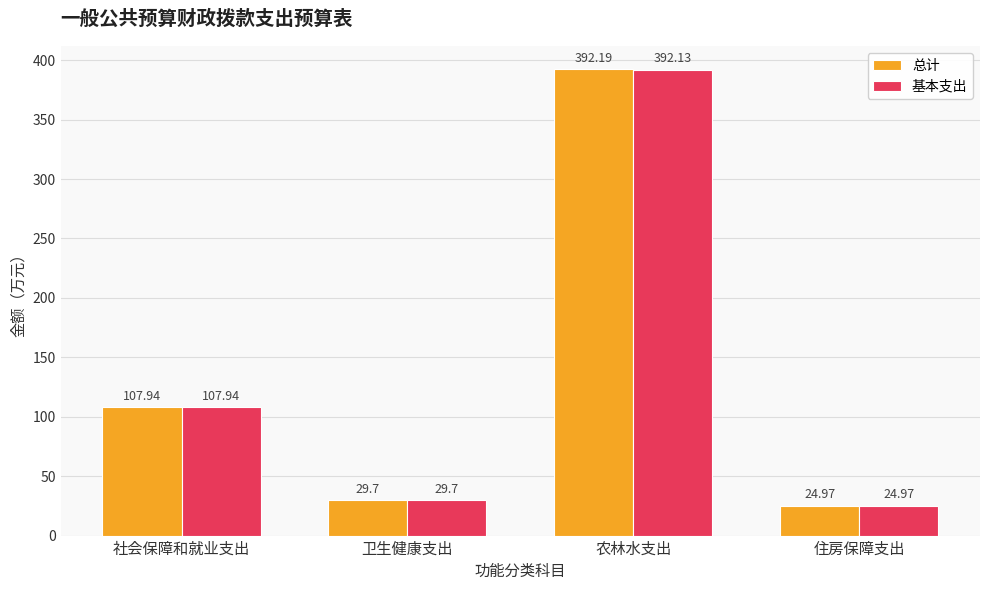

Rank the categories by 基本支出 value from highest to lowest.

农林水支出, 社会保障和就业支出, 卫生健康支出, 住房保障支出